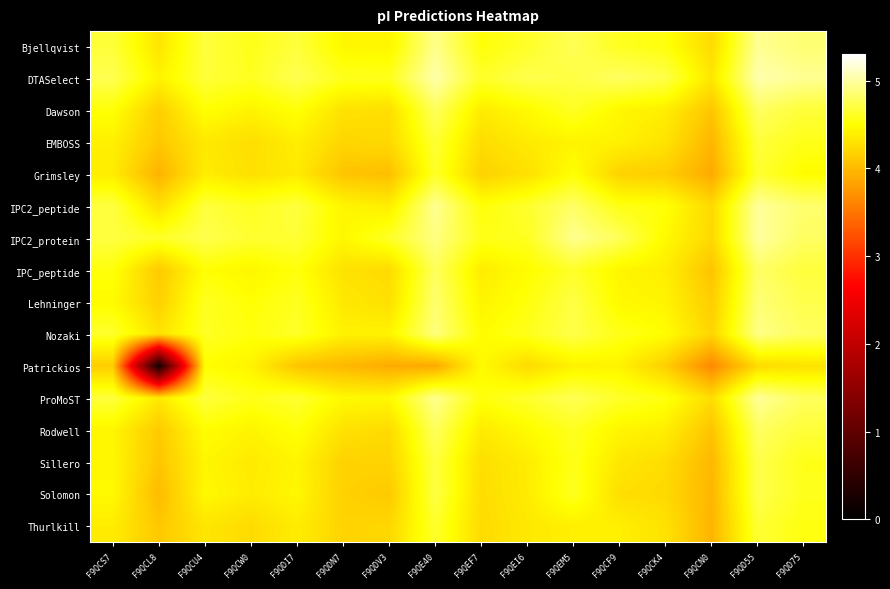

Which label corresponds to the smallest value in the chart?

F9QCL8